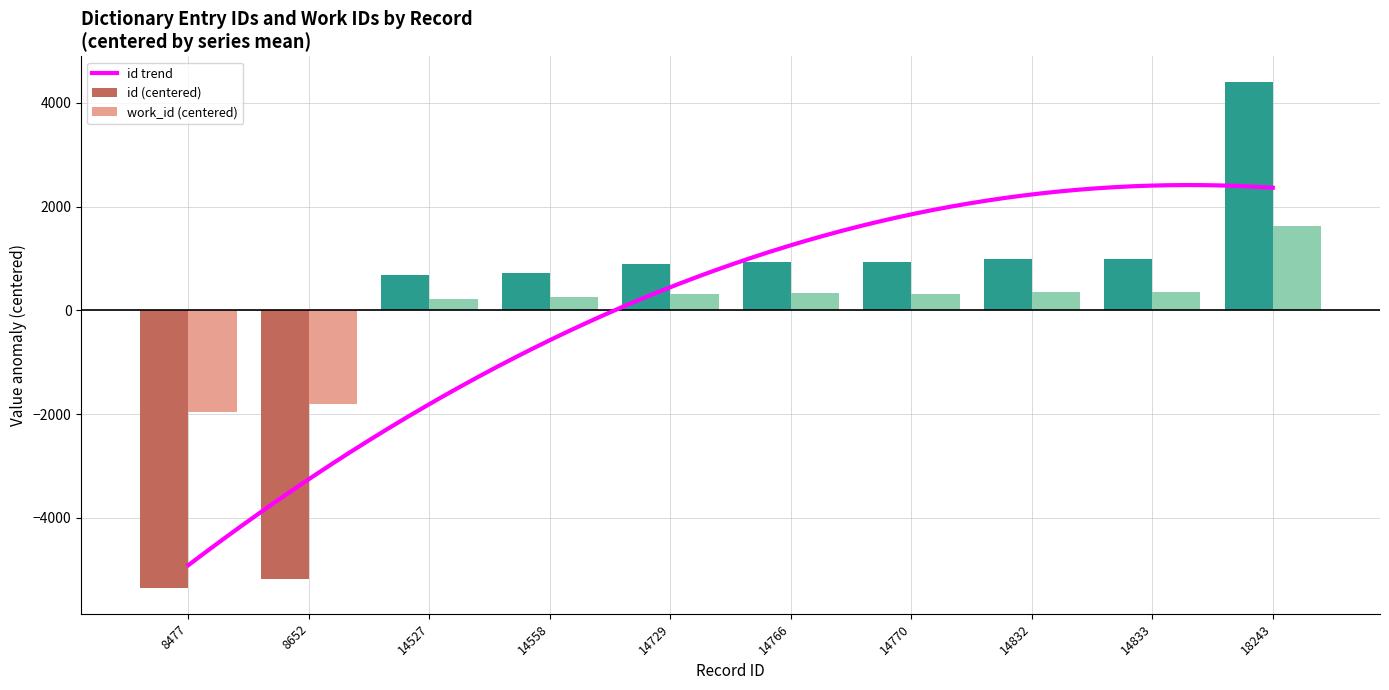

The work_id (centered) series shows 223.3 at 14527. True or false?

True